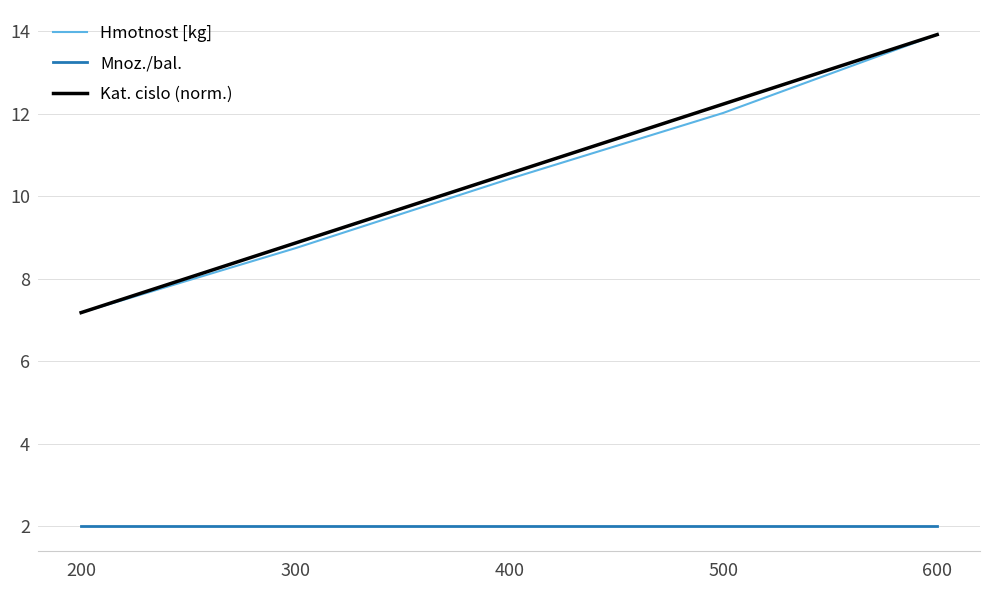

Where is Hmotnost [kg] nearest to the value 10?

400